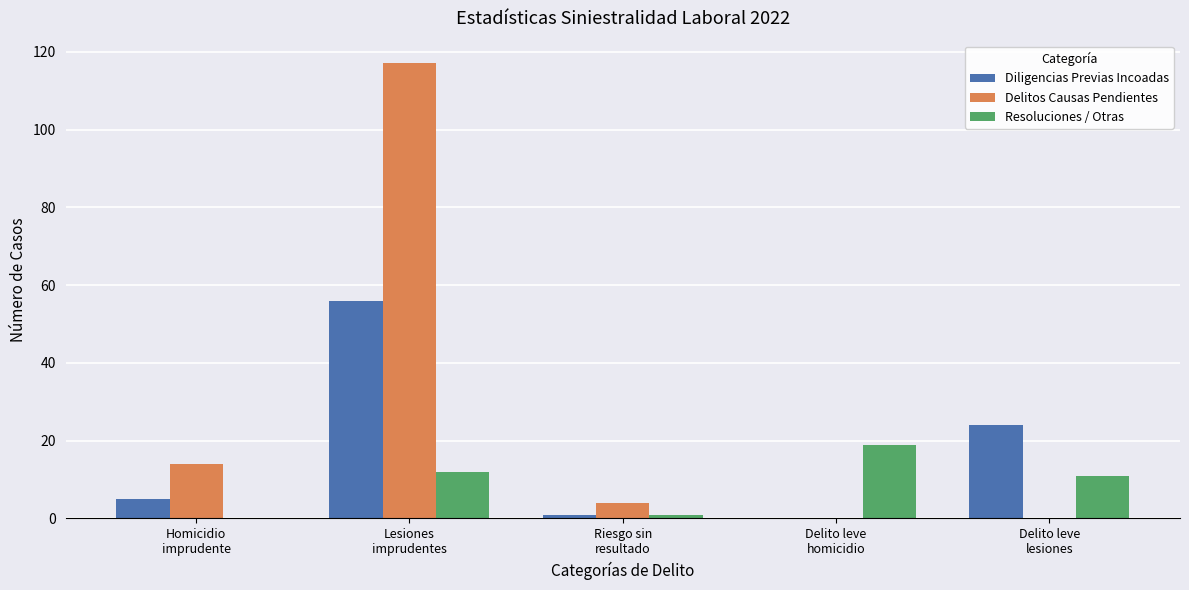

What is the maximum value shown in the chart?

117